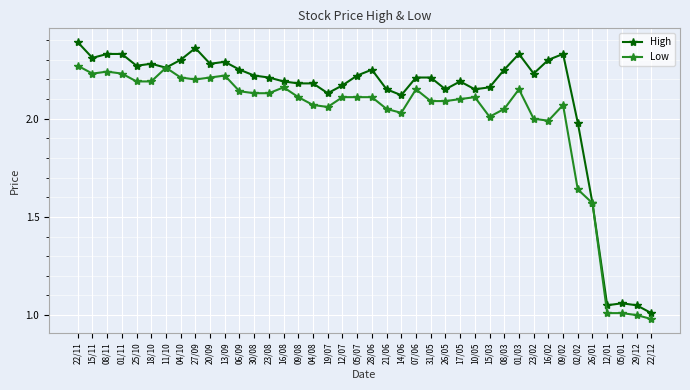

What is the difference between the Low values at 02/02 and 06/09?

0.5